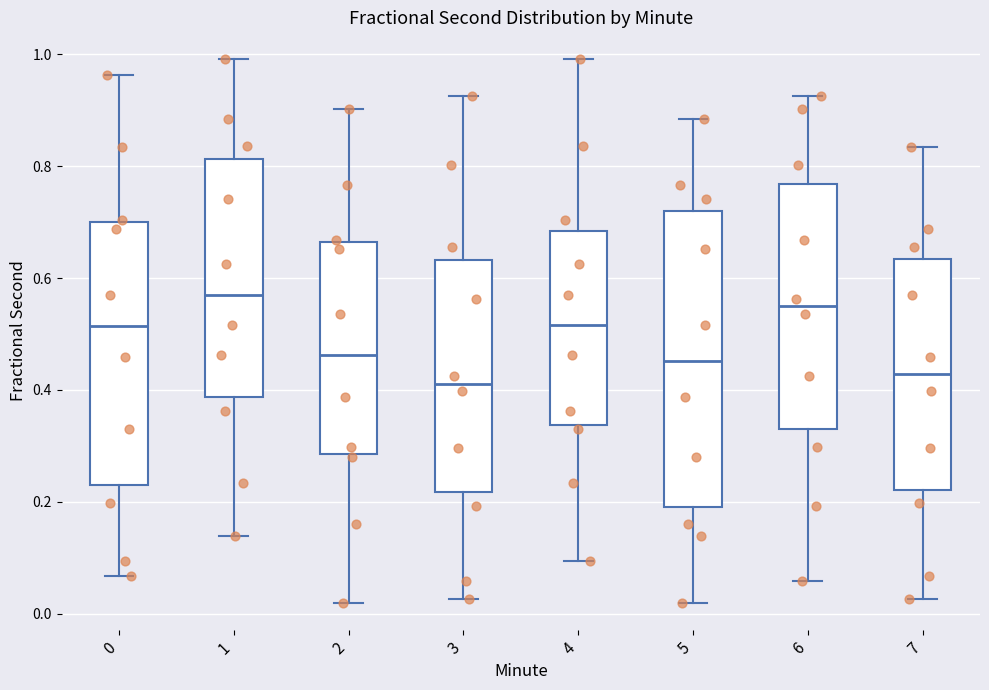

Reading left to right, read every box against the y-axis: the position of its median line, the range the box covers, and the ends of its whiskers. The values are not printed on the chart, so give them approximately, as read against the axis.

0: median 0.52, box 0.24 to 0.70, whiskers 0.06 to 0.96
1: median 0.58, box 0.38 to 0.82, whiskers 0.14 to 1.00
2: median 0.46, box 0.28 to 0.66, whiskers 0.02 to 0.90
3: median 0.42, box 0.22 to 0.64, whiskers 0.02 to 0.92
4: median 0.52, box 0.34 to 0.68, whiskers 0.10 to 1.00
5: median 0.46, box 0.20 to 0.72, whiskers 0.02 to 0.88
6: median 0.54, box 0.32 to 0.76, whiskers 0.06 to 0.92
7: median 0.42, box 0.22 to 0.64, whiskers 0.02 to 0.84